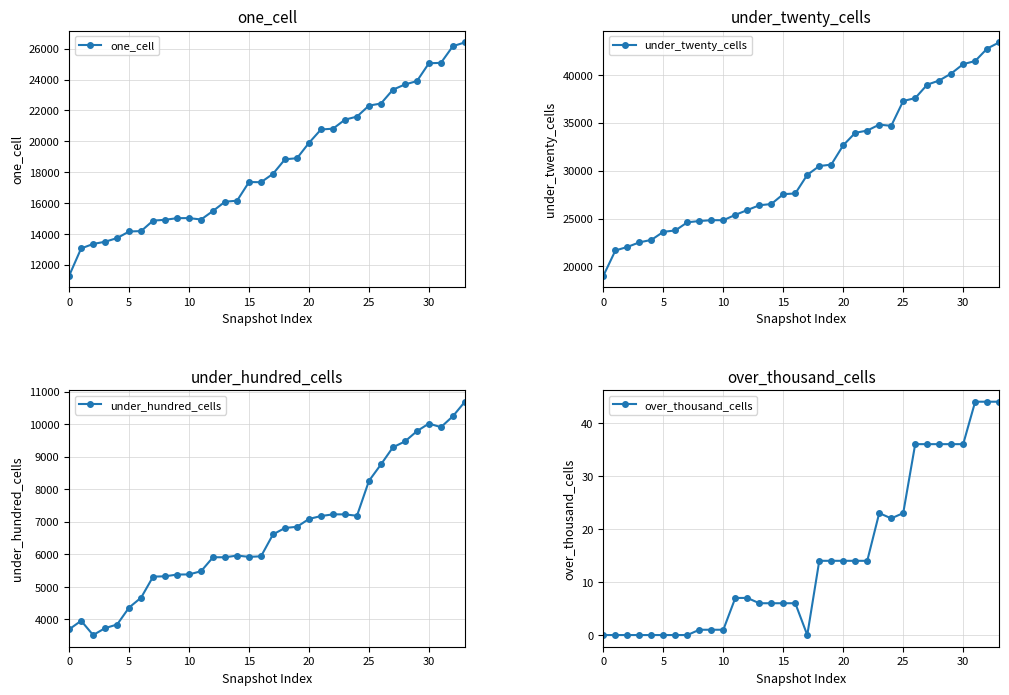

Count the number of data series in this chart.

4